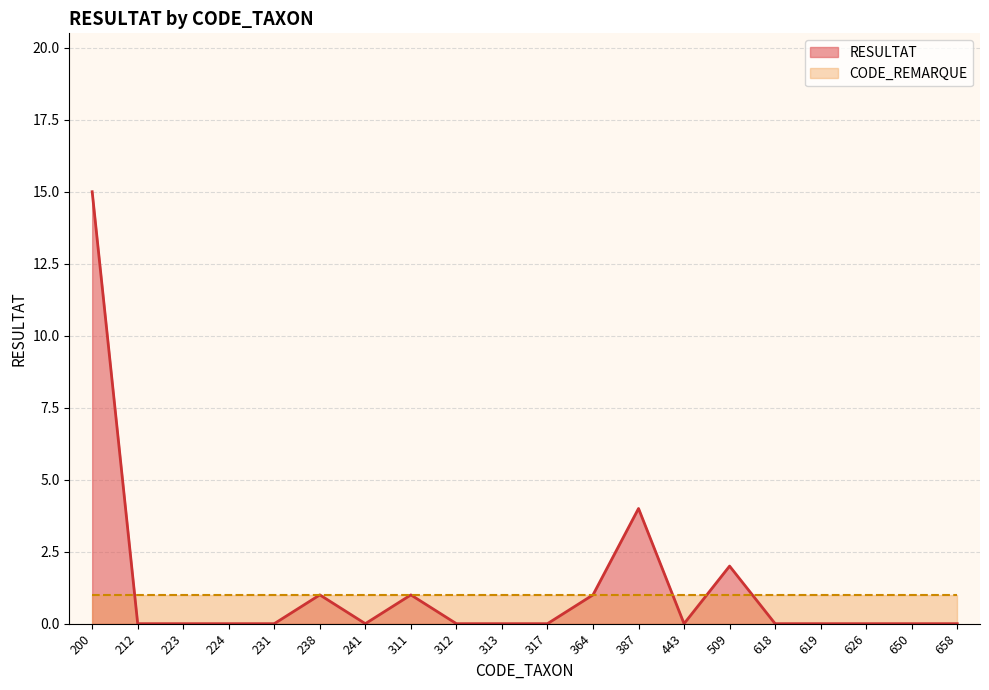

Is it true that the value at 312 is 0?

True